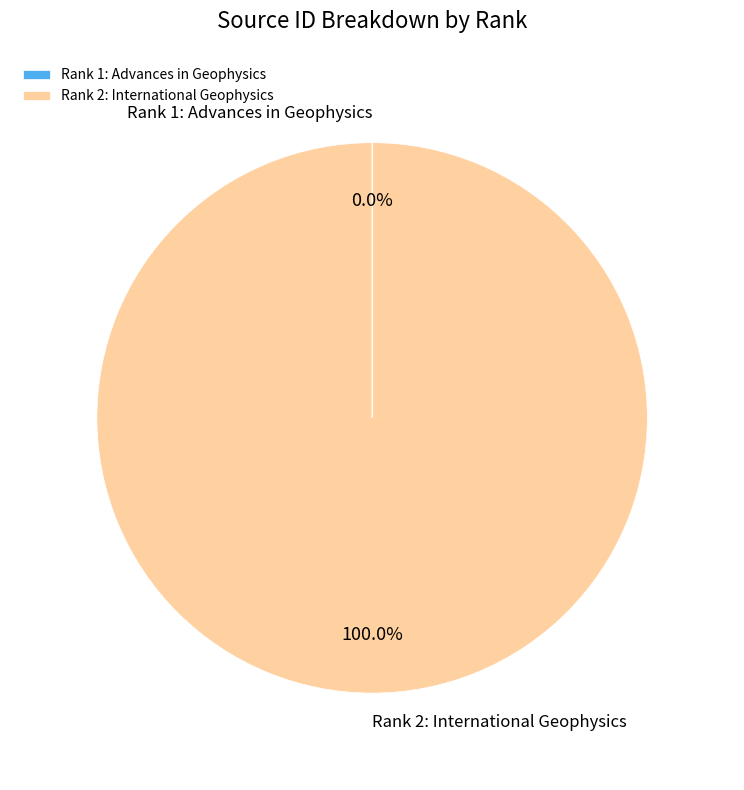

Which slice is the largest?

Rank 2: International Geophysics